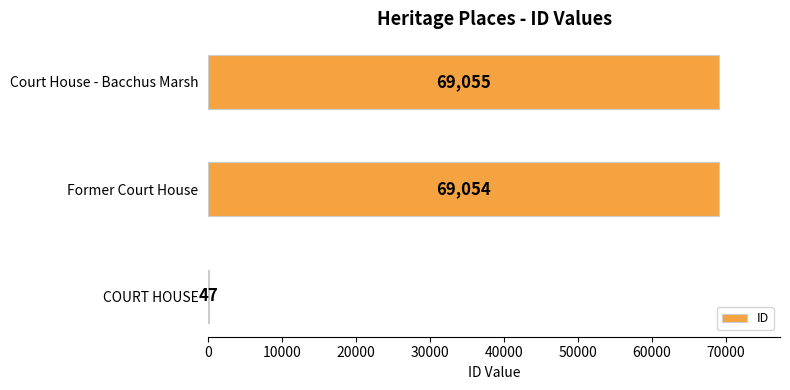

Where is the data nearest to the value 34551?

Former Court House